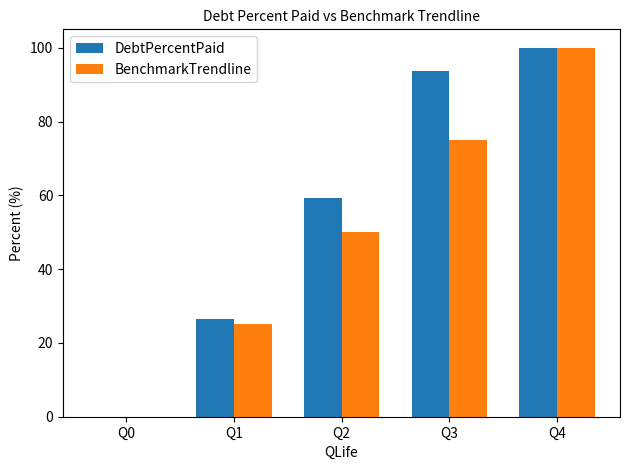

Are the bars horizontal?

No